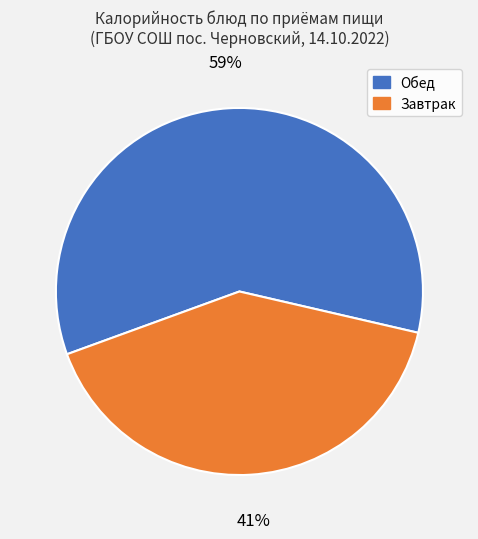

Does any single category account for the majority?

Yes